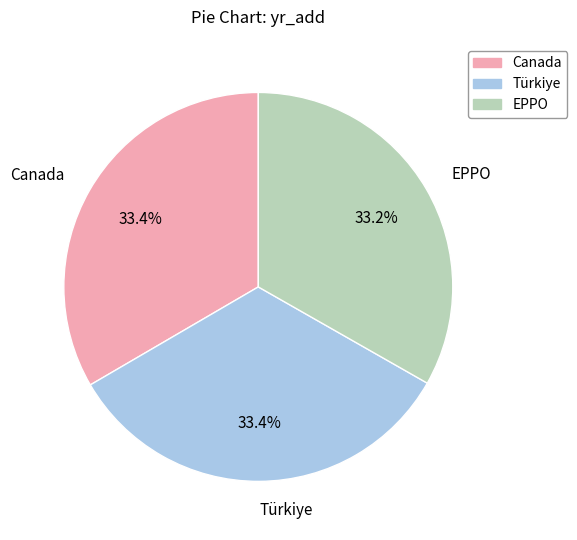

How many slices are in this pie chart?

3